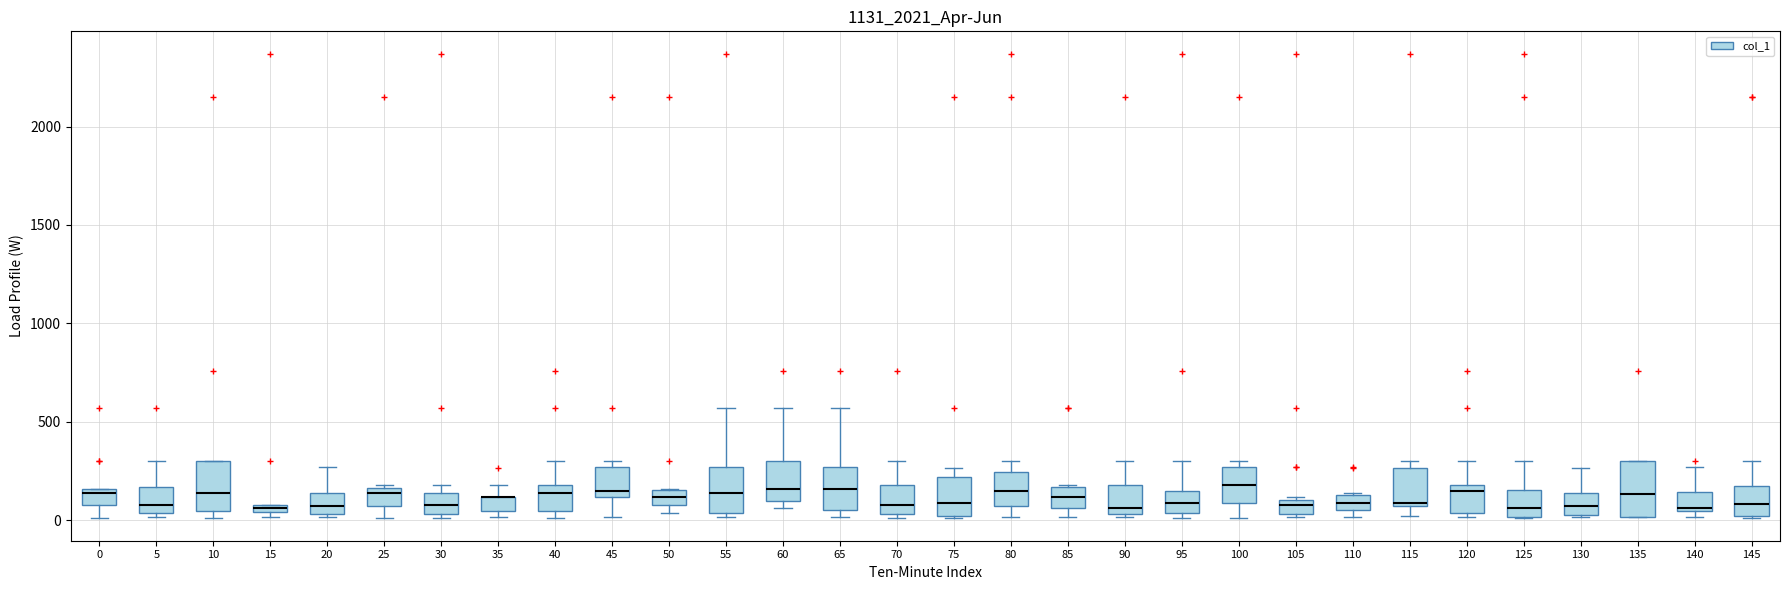

Where is the lower edge of the box at x = 125 on the y-axis? The values are not printed on the chart, so give them approximately, as read against the axis.

0